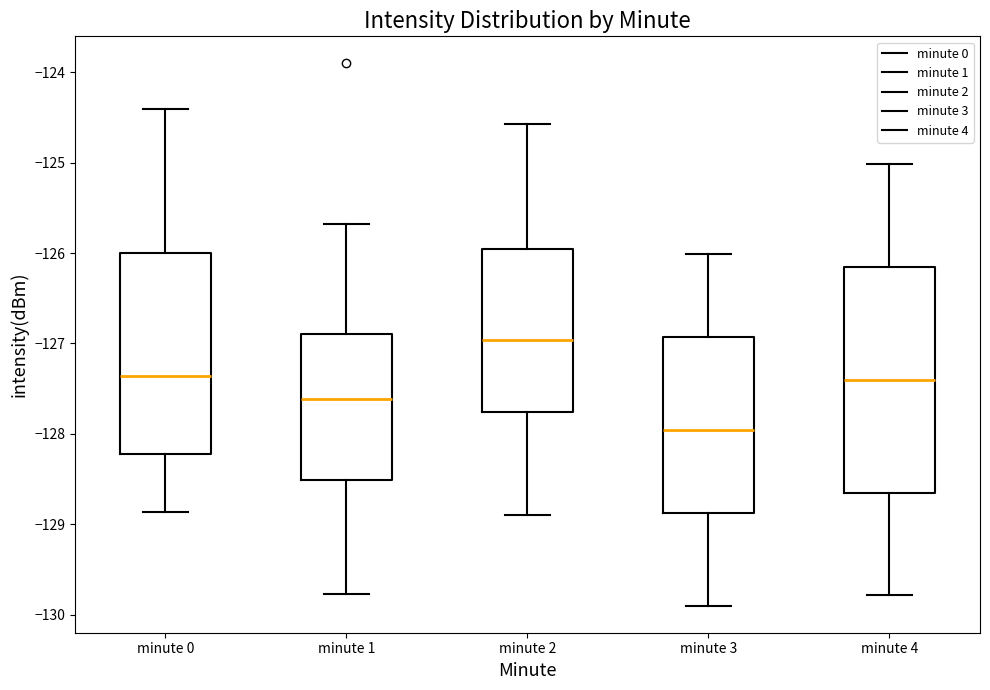

Reading left to right, read every box against the y-axis: the position of its median line, the range the box covers, and the ends of its whiskers. The values are not printed on the chart, so give them approximately, as read against the axis.

minute 0: median -127.4, box -128.2 to -126.0, whiskers -128.9 to -124.4
minute 1: median -127.6, box -128.5 to -126.9, whiskers -129.8 to -125.7
minute 2: median -127.0, box -127.8 to -126.0, whiskers -128.9 to -124.6
minute 3: median -128.0, box -128.9 to -126.9, whiskers -129.9 to -126.0
minute 4: median -127.4, box -128.7 to -126.2, whiskers -129.8 to -125.0